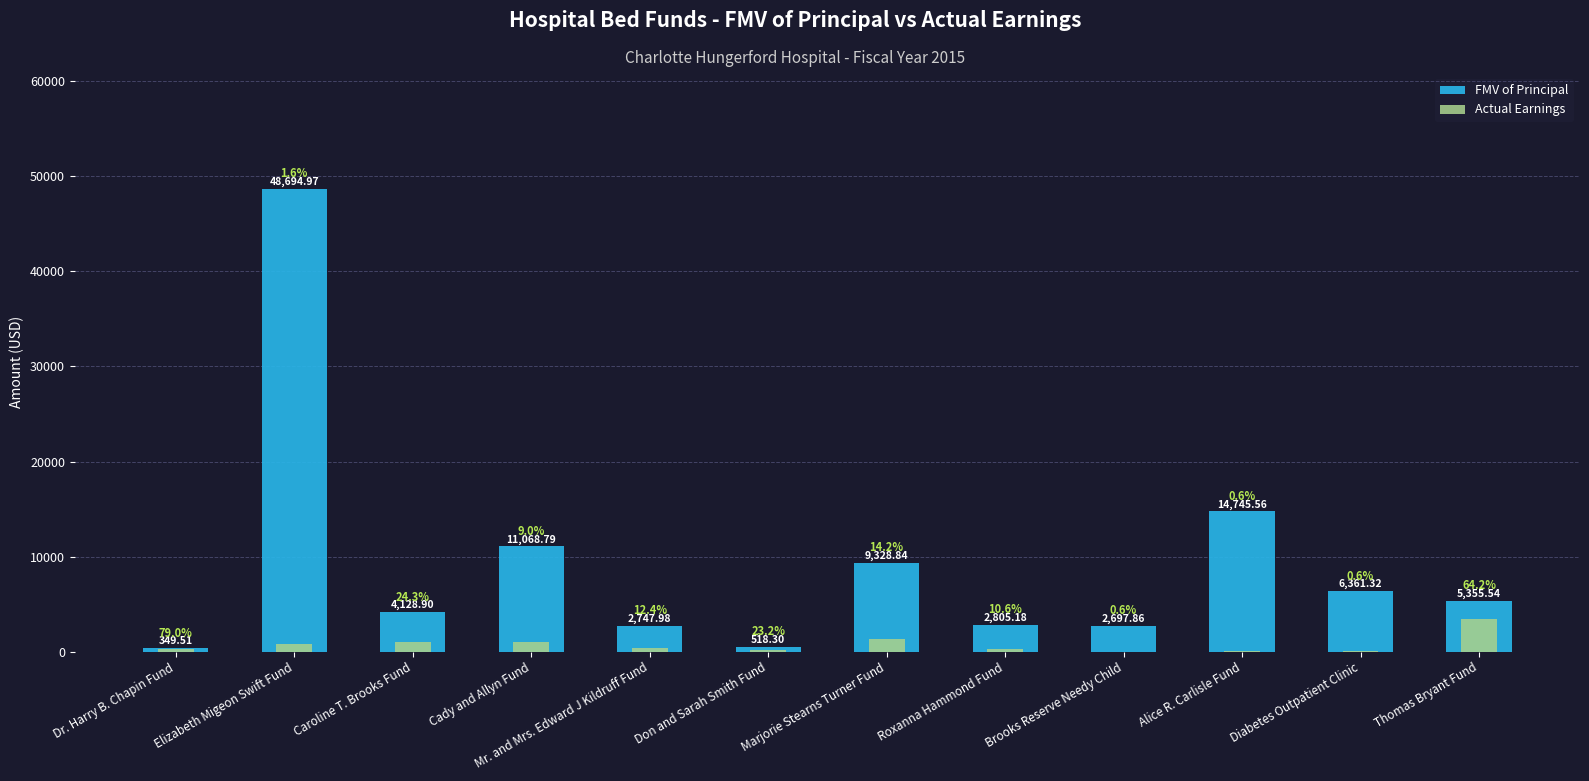

What position from the right is Thomas Bryant Fund?

1